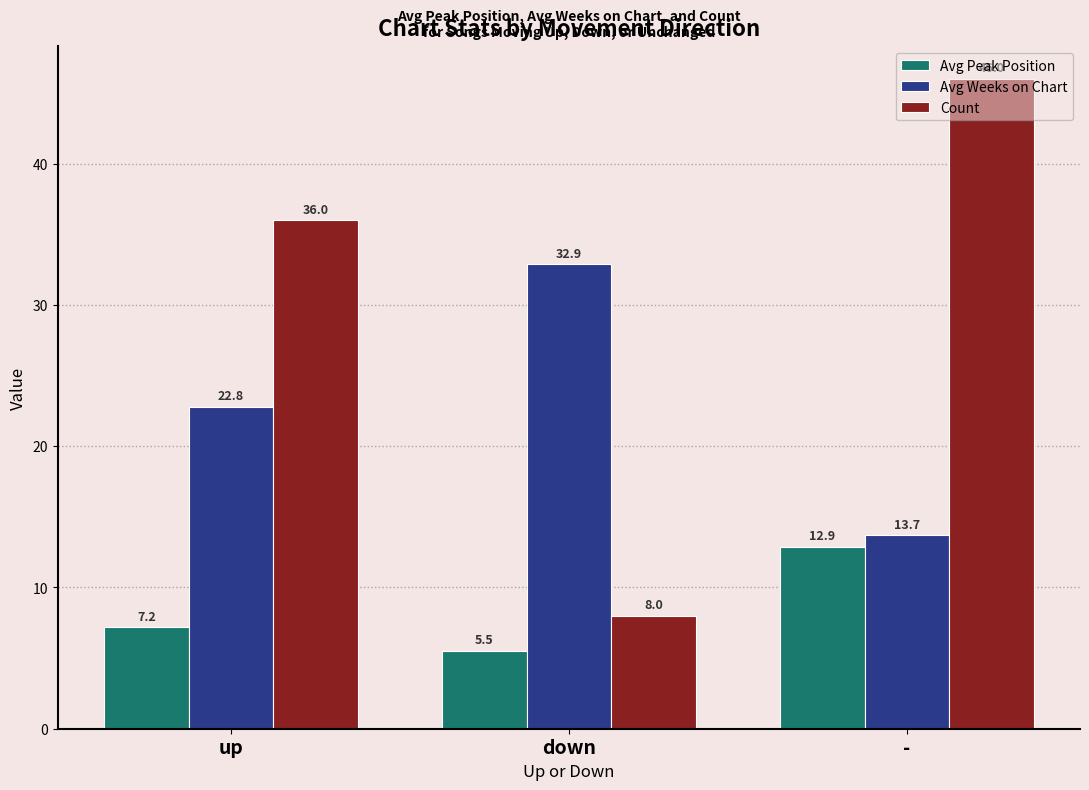

The Avg Peak Position series shows 7.6 at -. True or false?

False